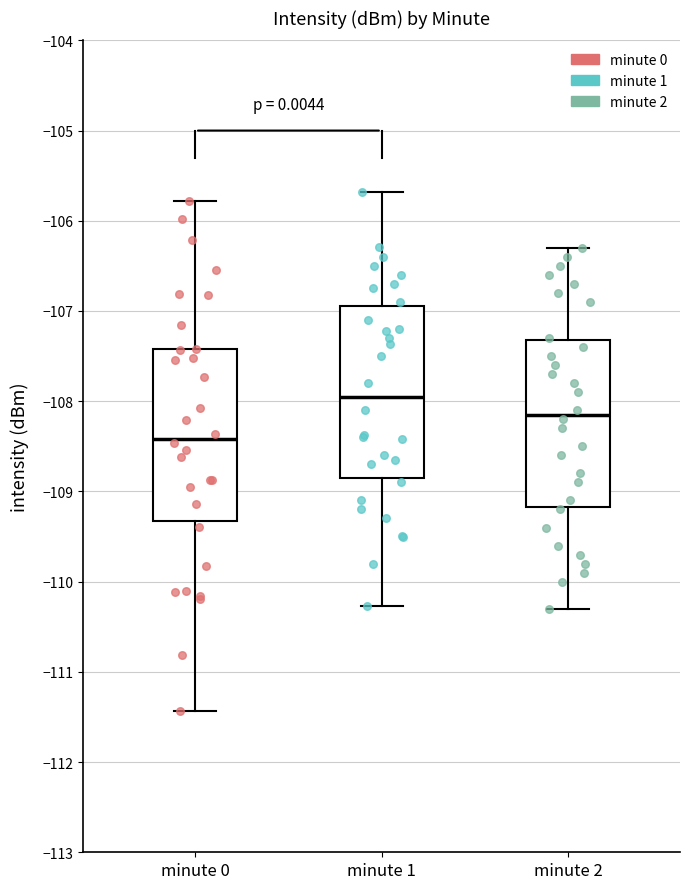

Reading left to right, transcribe this box plot: for each box, give where its median line is, the range the box spans, and where its two whiskers end, as read against the y-axis. The values are not printed on the chart, so give them approximately, as read against the axis.

minute 0: median -108.4, box -109.3 to -107.4, whiskers -111.4 to -105.8
minute 1: median -107.9, box -108.8 to -106.9, whiskers -110.3 to -105.7
minute 2: median -108.1, box -109.2 to -107.3, whiskers -110.3 to -106.3